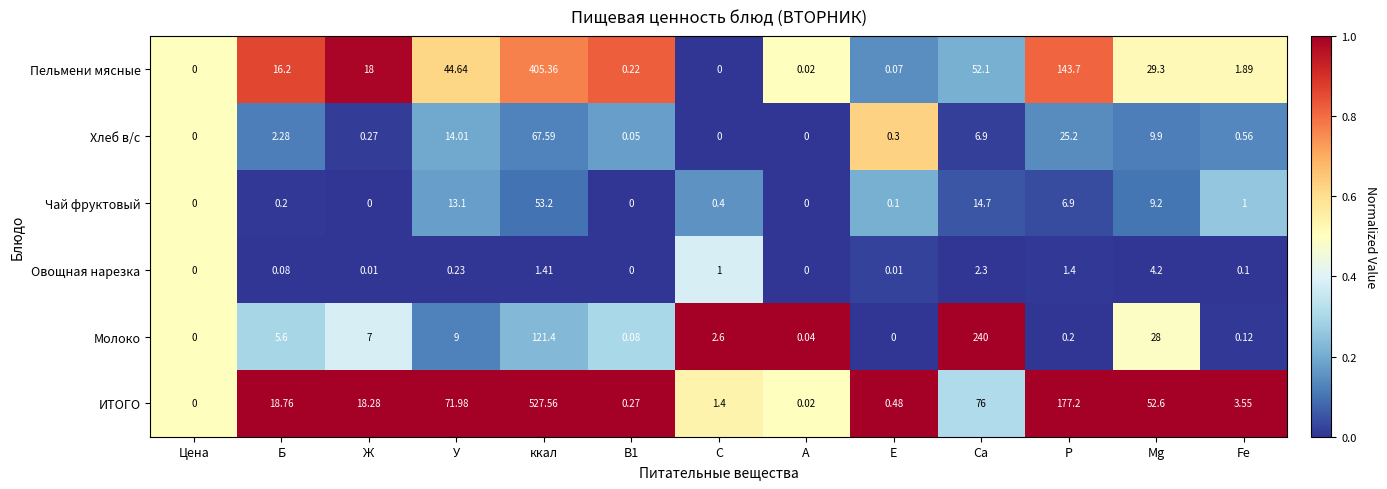

How many categories are shown in the chart?

13